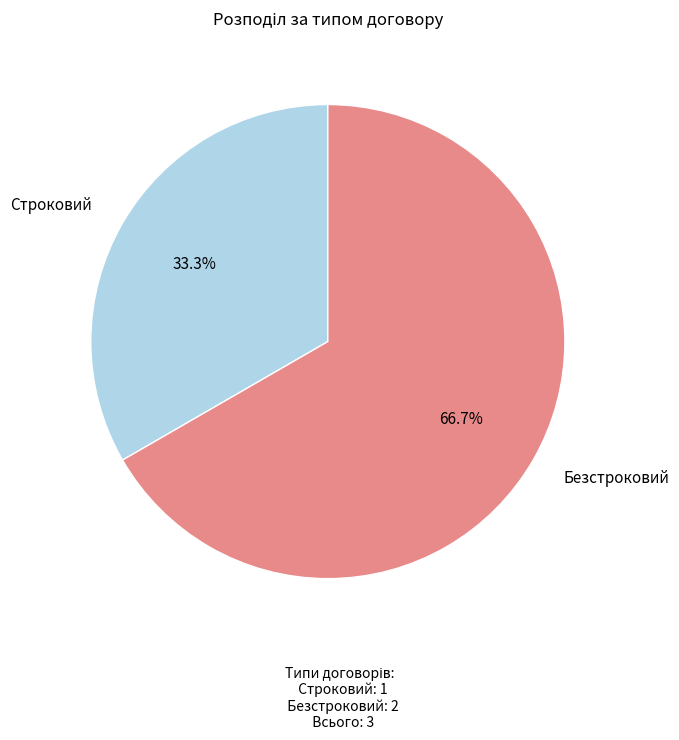

Is there any slice that represents more than half of the pie?

Yes